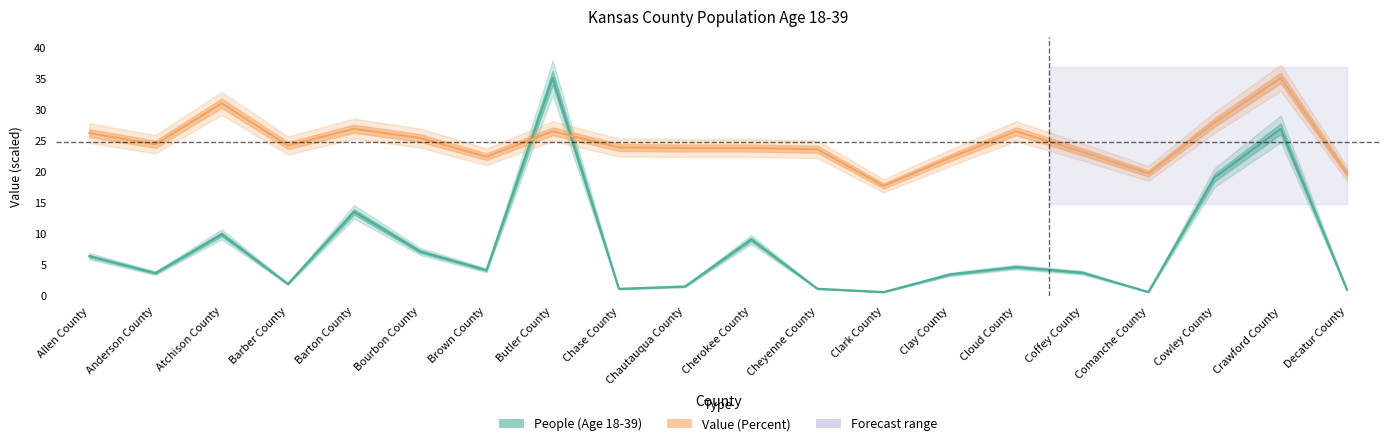

List the series in order of their overall mean, lowest first.

People (Age 18-39), Value (Percent)